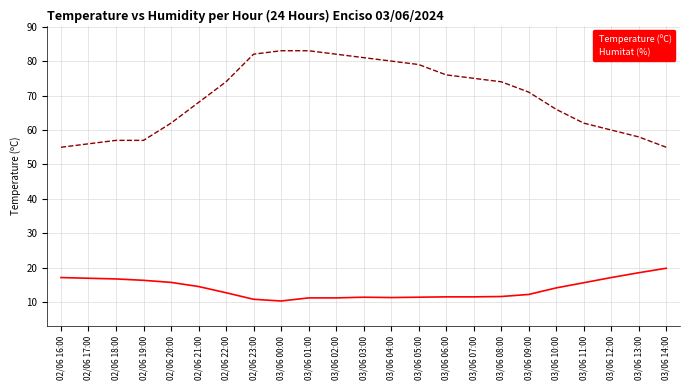

What is the lowest value of the Temperature (ºC) series?

10.4